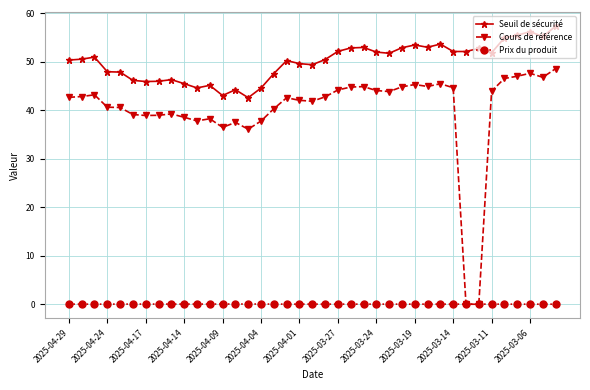

True or false: Cours de référence has more than 2 interior local peaks.

True